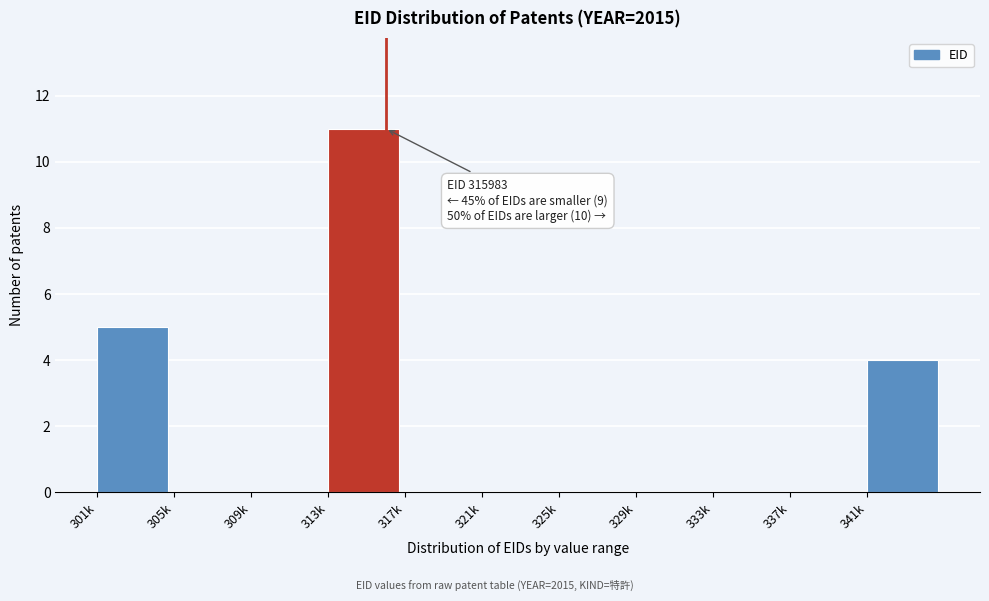

Reading right to left, transcribe all the data shown in this chart.

341k=4	337k=0	333k=0	329k=0	325k=0	321k=0	317k=0	313k=11	309k=0	305k=0	301k=5